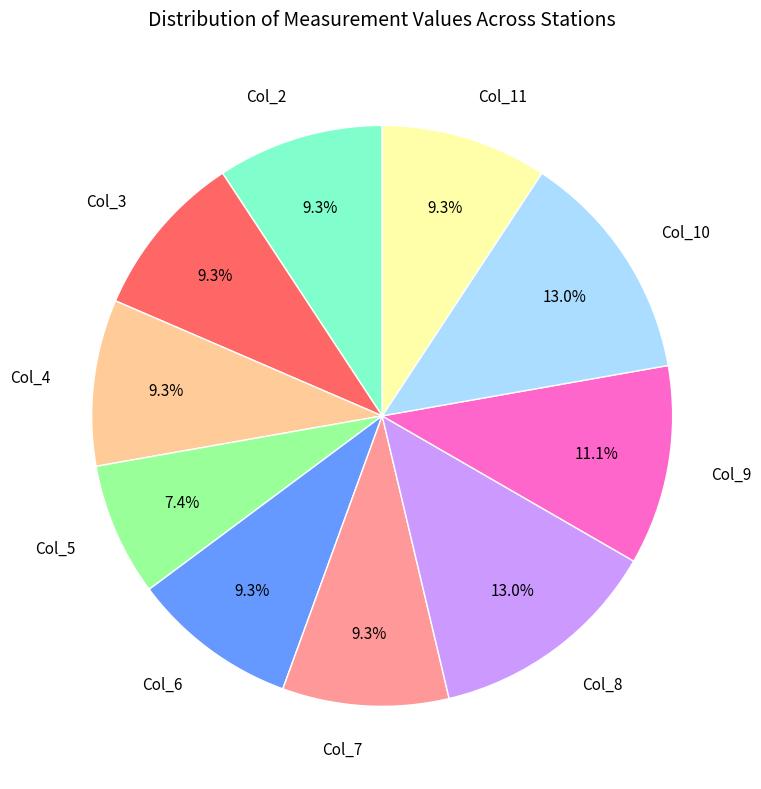

Is Col_4 the majority of the pie?

No